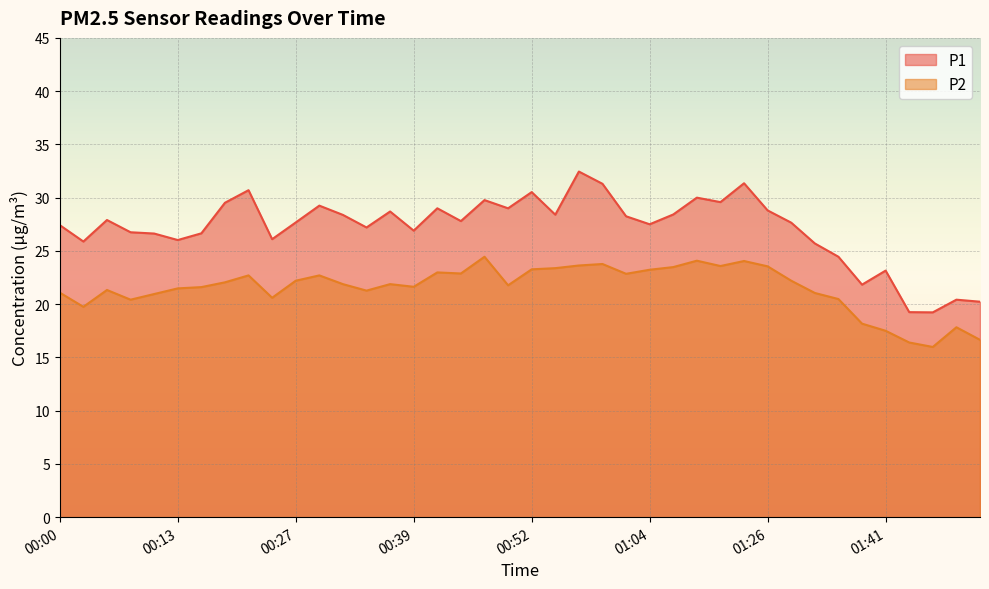

True or false: P1 and P2 cross at least once.

False